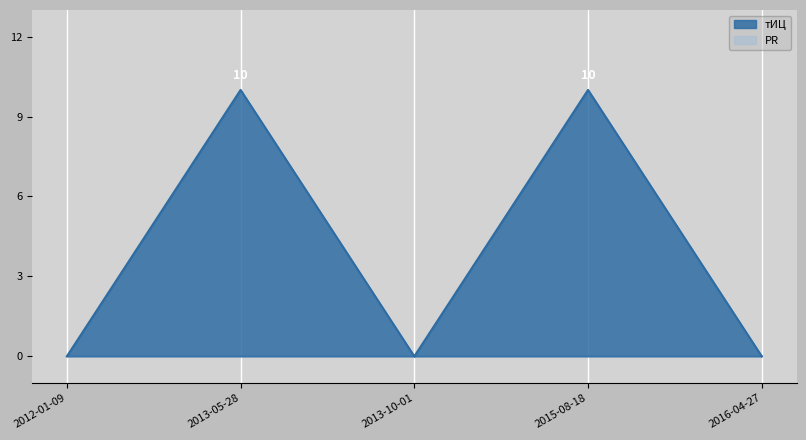

Reading left to right, list all the values displayed in this chart.

0	10	0	10	0